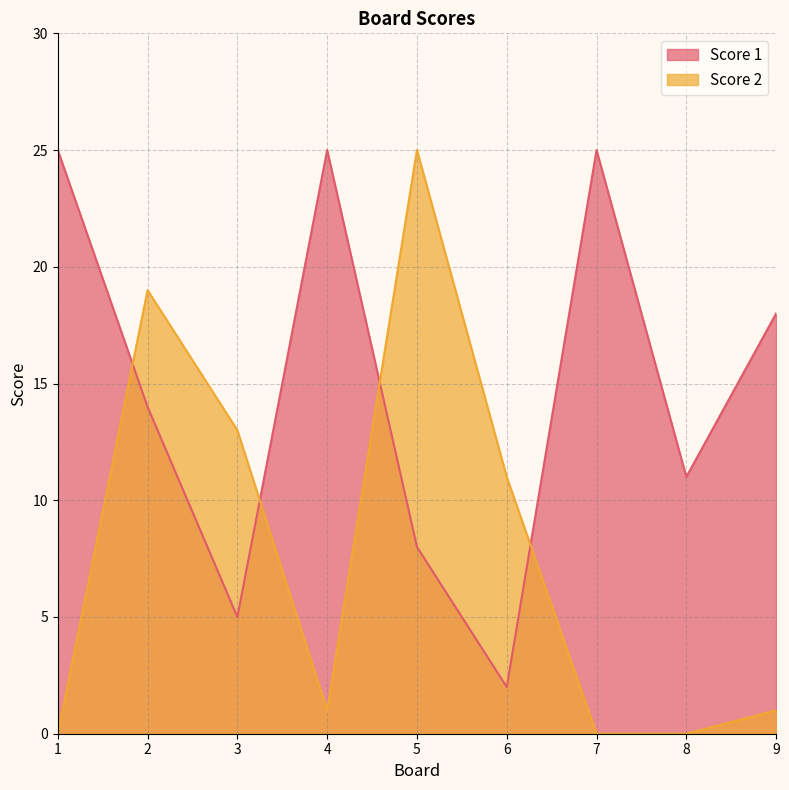

How many lines are shown in the chart?

2